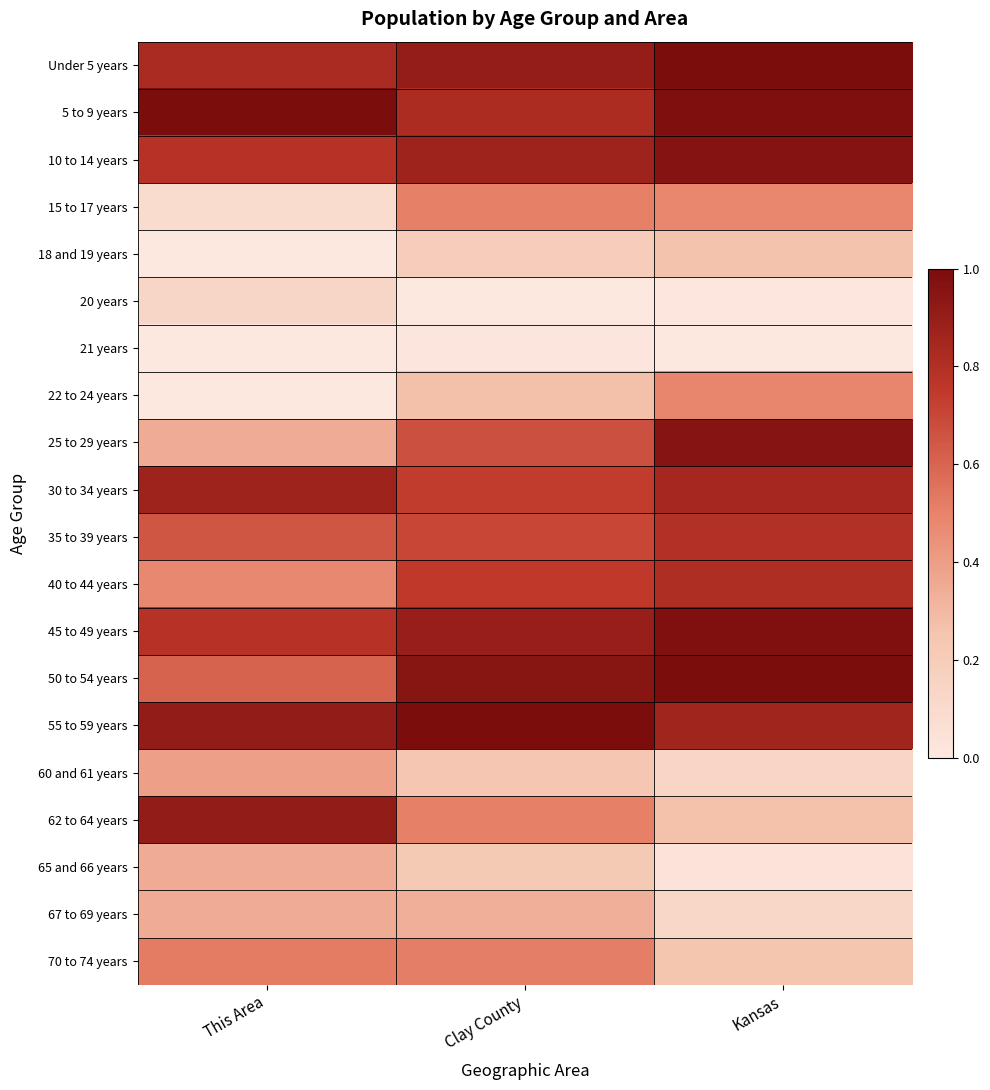

Count the number of categories in the chart.

3